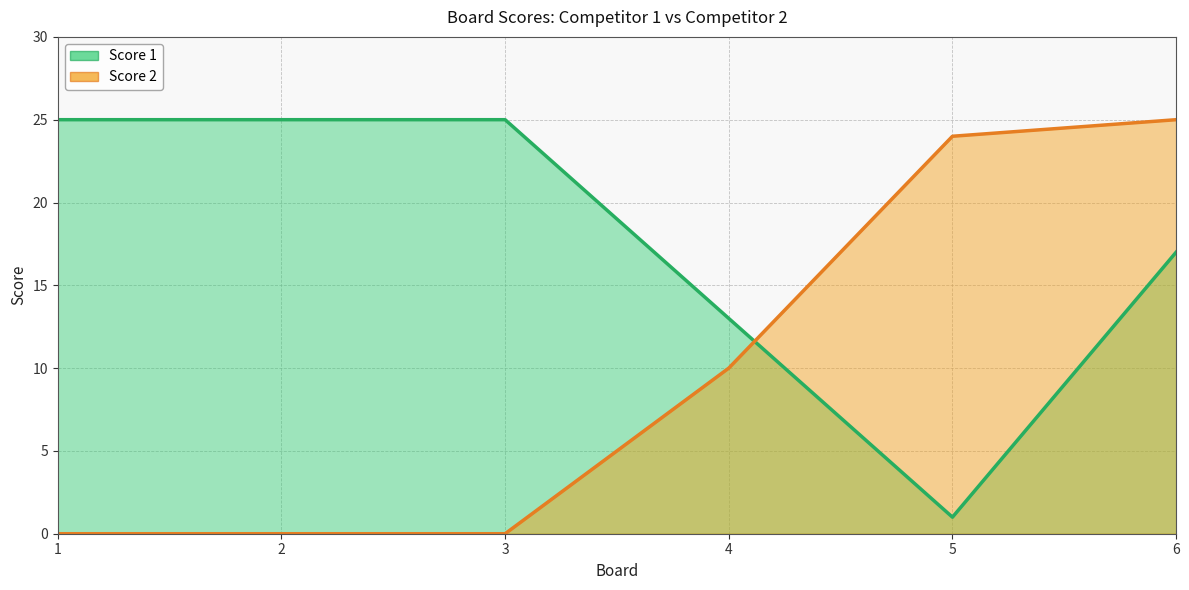

Between 3 and 4, which is larger?

3